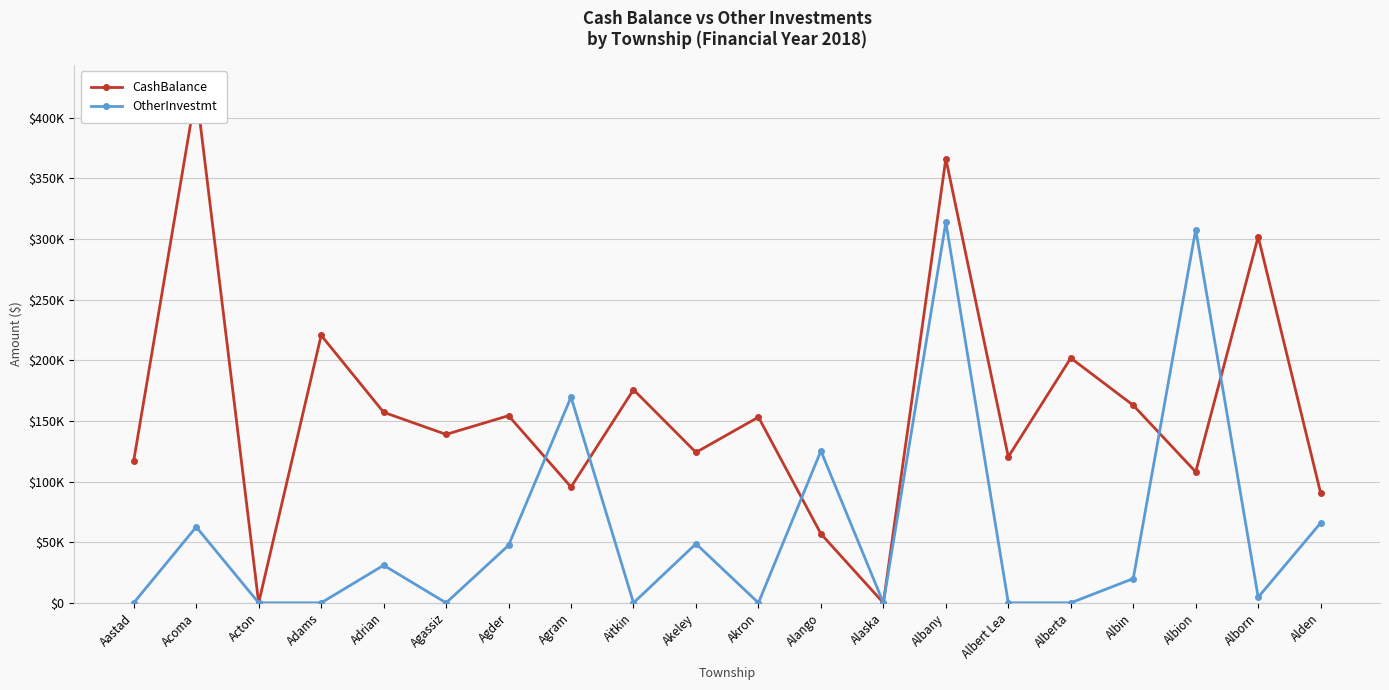

At which label does OtherInvestmt first exceed 20000?

Acoma